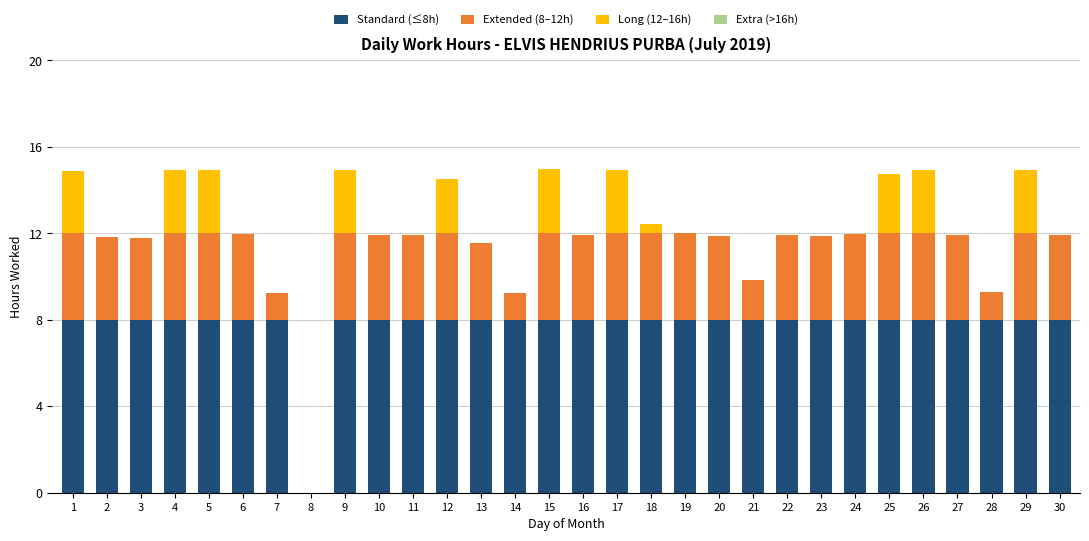

Is it true that Standard (≤8h) equals 8.0 at 21?

True